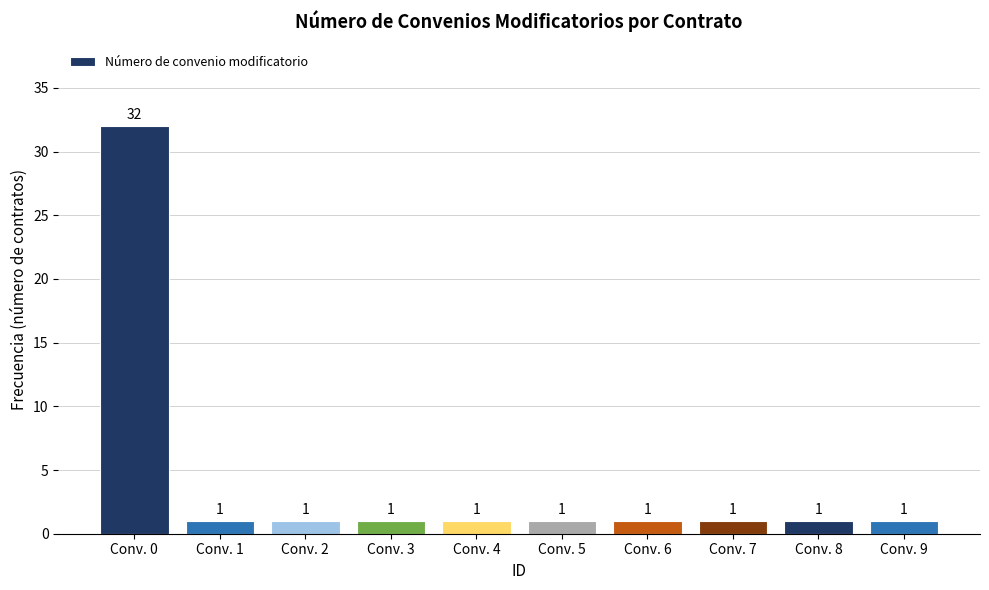

Are the bars grouped side by side (vs. stacked)?

No